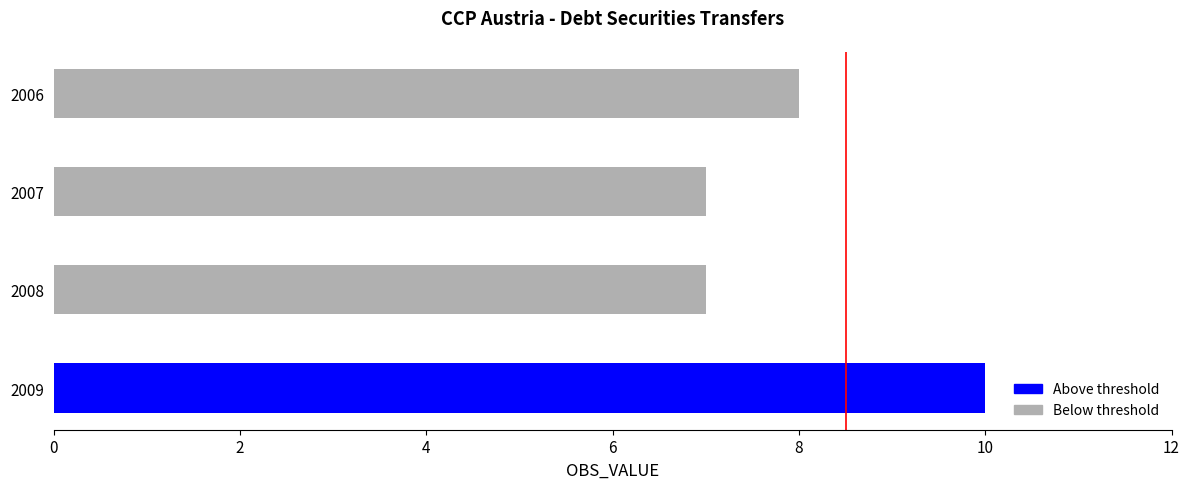

The chart shows a value of 8 at 2006. True or false?

True